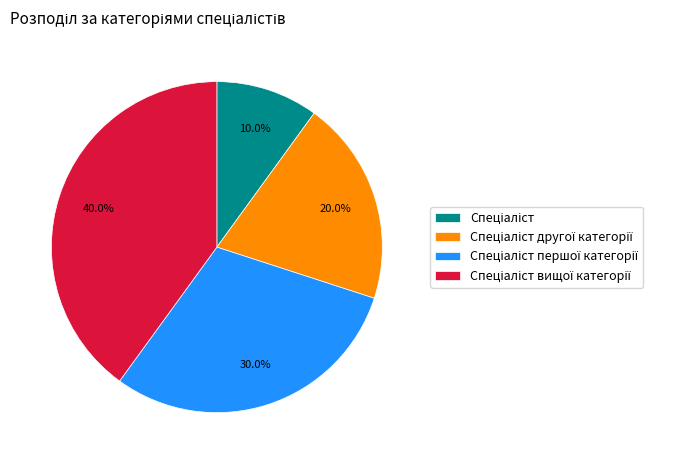

Is there any slice that represents more than half of the pie?

No